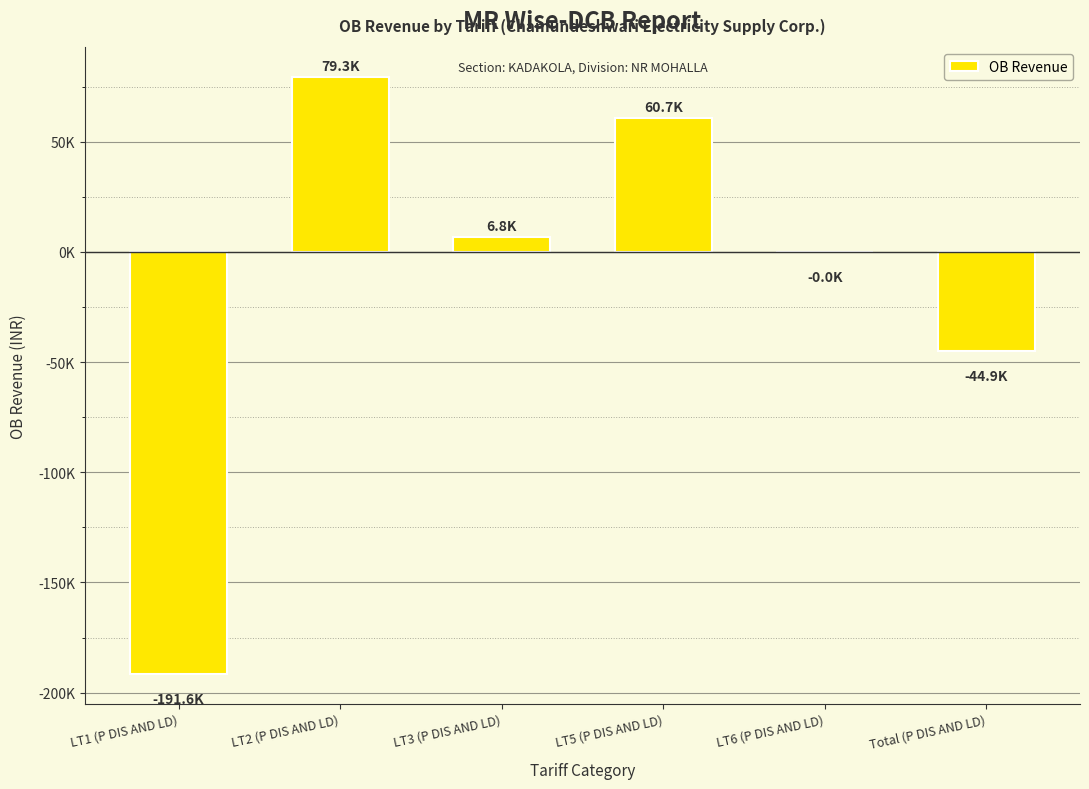

Between LT3 (P DIS AND LD) and LT1 (P DIS AND LD), which is larger?

LT3 (P DIS AND LD)